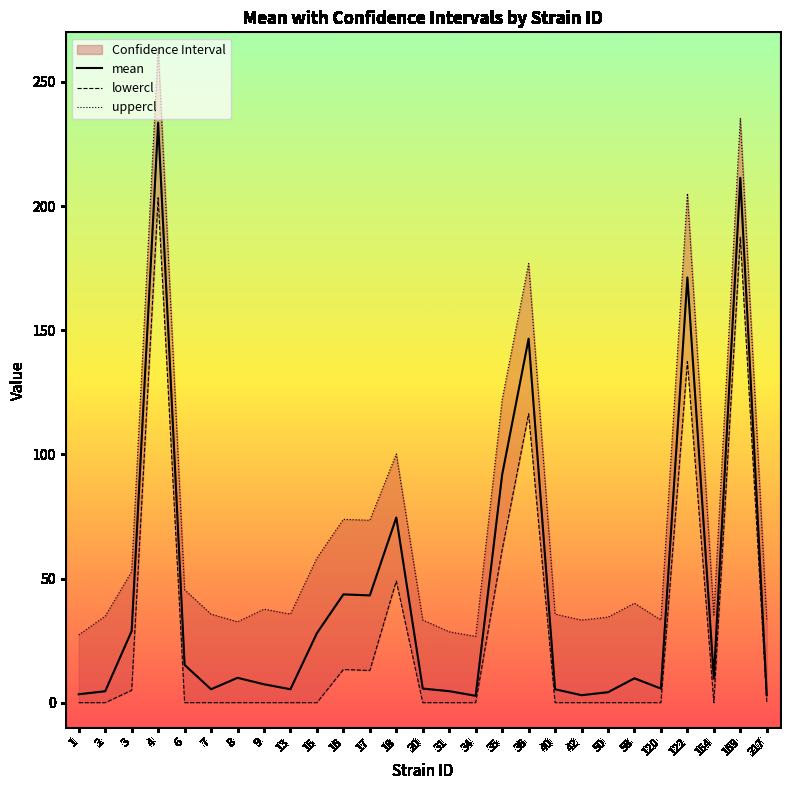

What is the maximum value for mean?

233.6